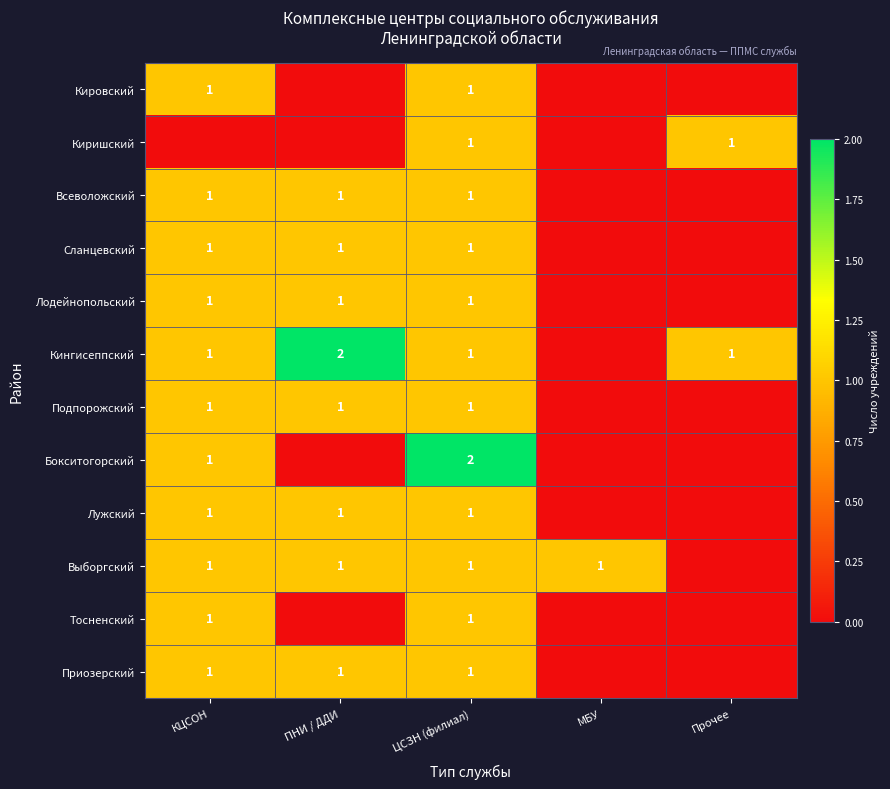

Is it true that Приозерский equals 0 at КЦСОН?

False